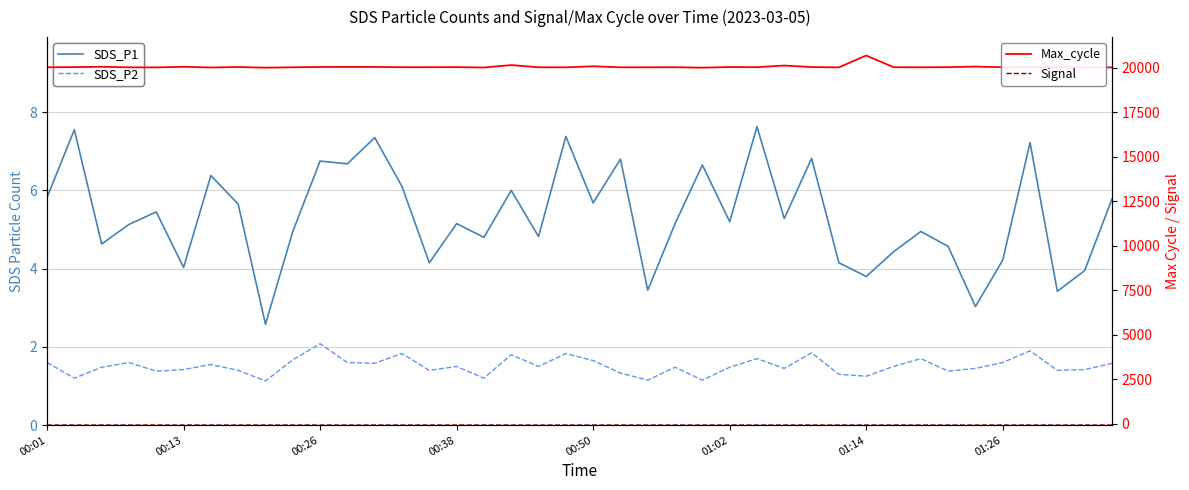

True or false: Signal and SDS_P2 intersect in this chart.

False